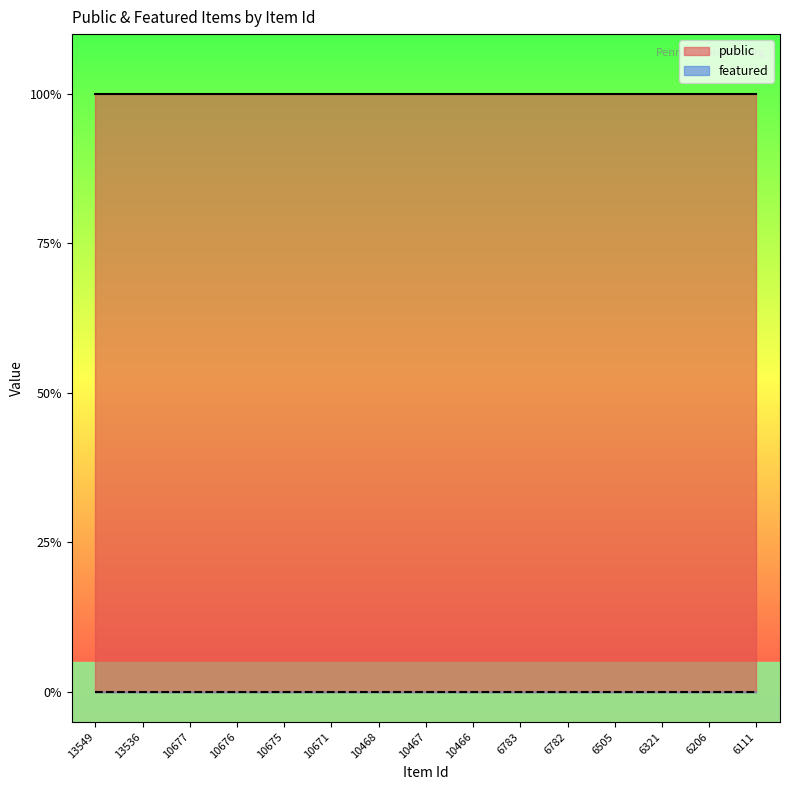

What is the value of the public point at the 10th from the left?

1